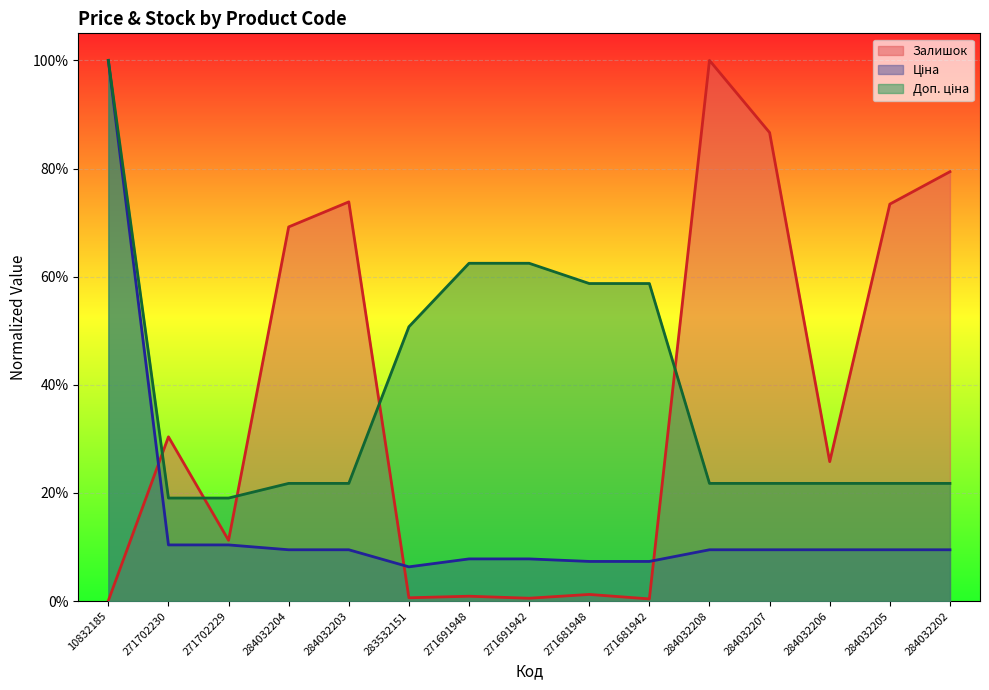

How many distinct data groups are displayed?

3